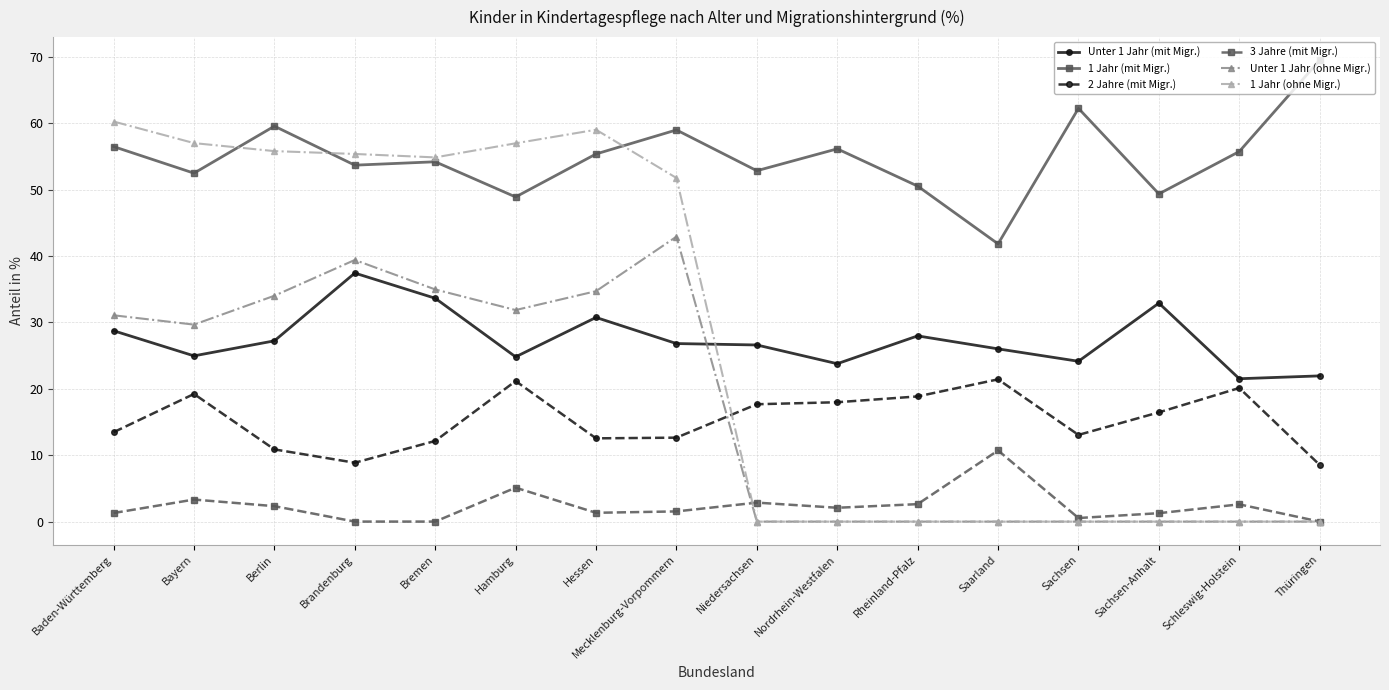

What is the sum of all 2 Jahre (mit Migr.) values?

245.1